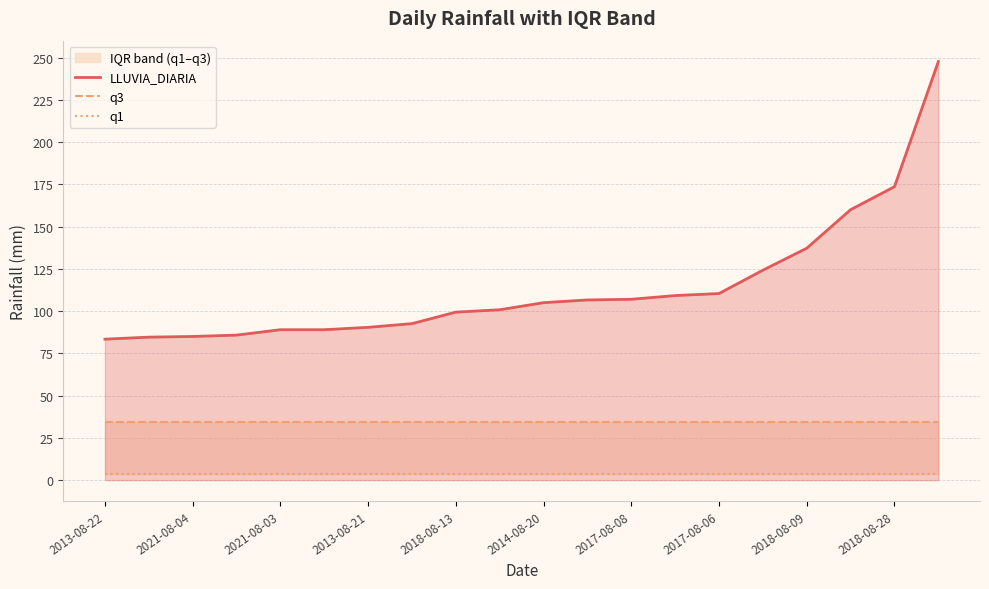

True or false: LLUVIA_DIARIA and q1 cross at least once.

False